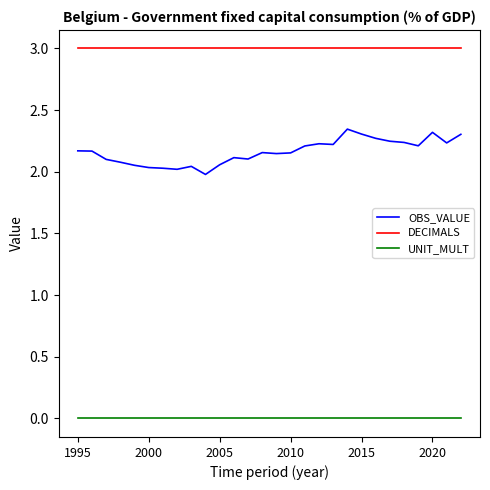

What is the sum of all OBS_VALUE values?

60.5